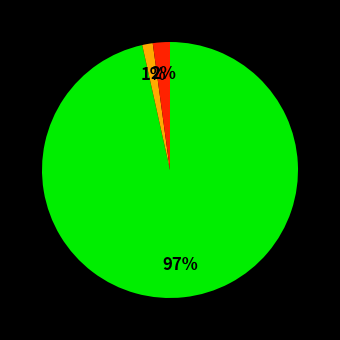

Count the number of slices in the pie.

3